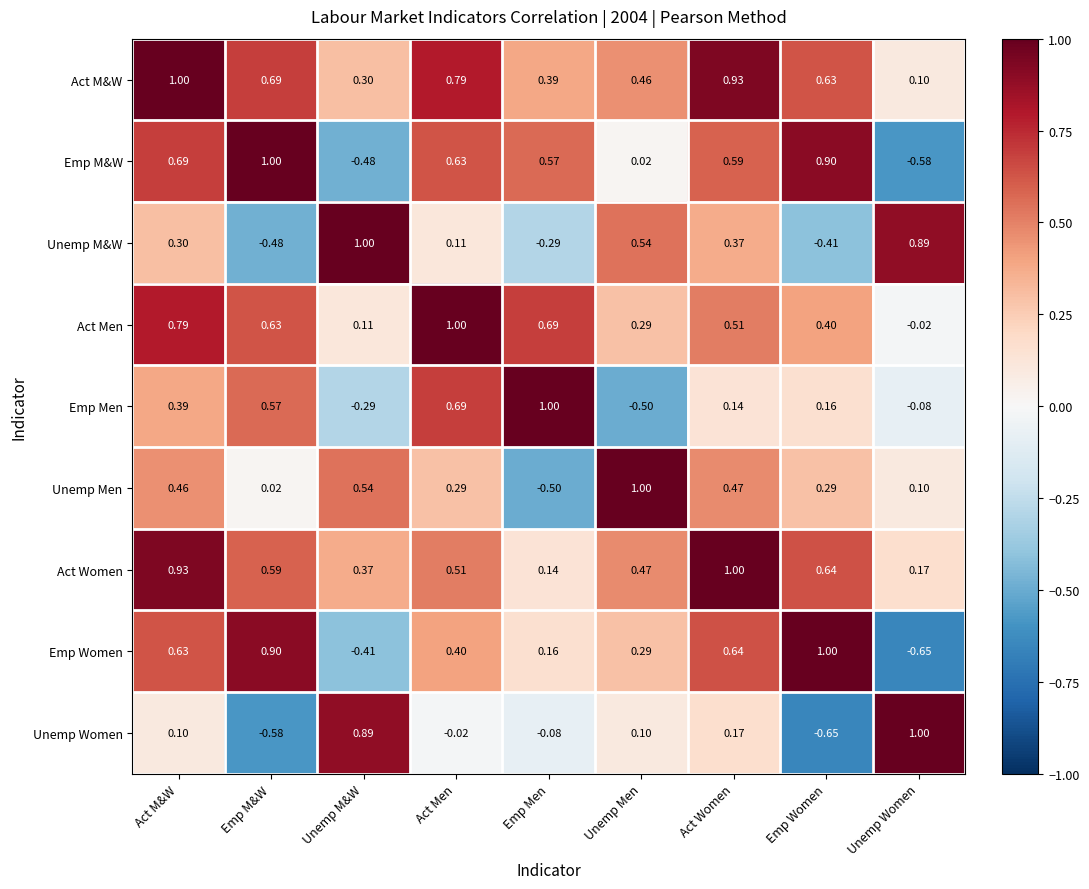

At which label does Act Men reach its minimum?

Unemp Women